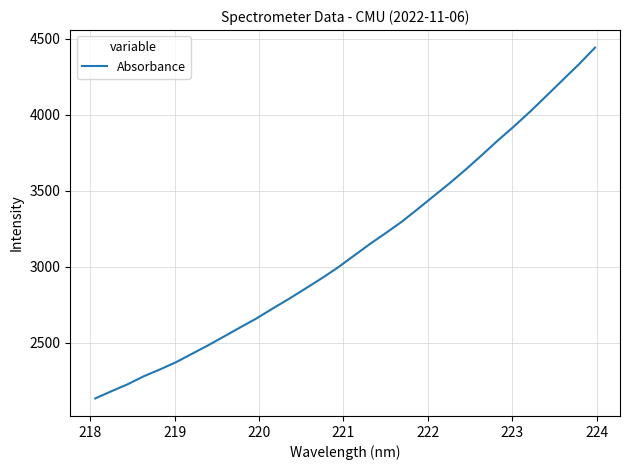

What is the difference between the maximum and minimum values?

2308.5